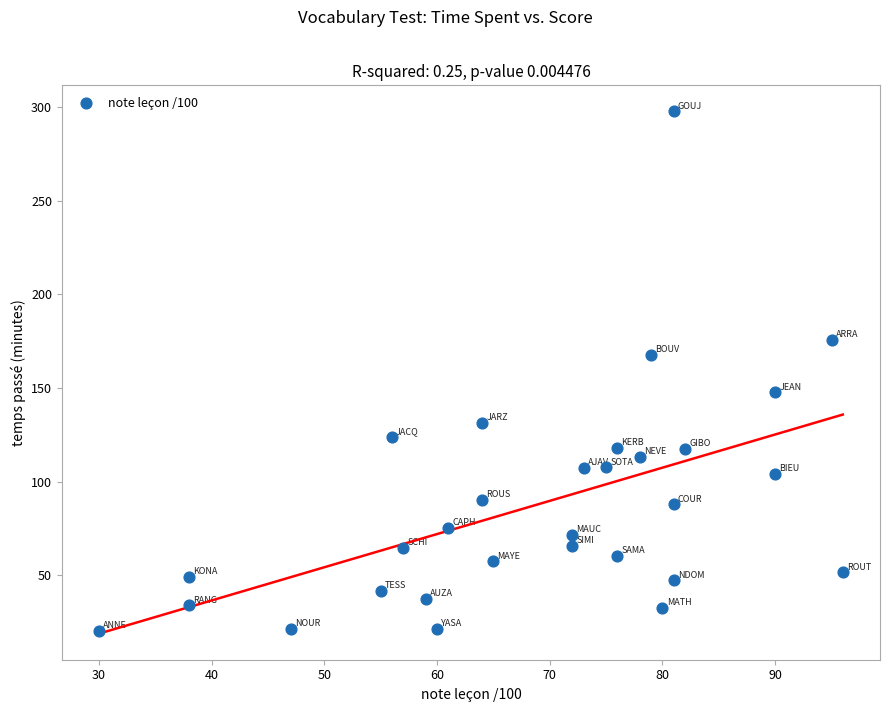

What is the range of X values (max minus min)?

66.0